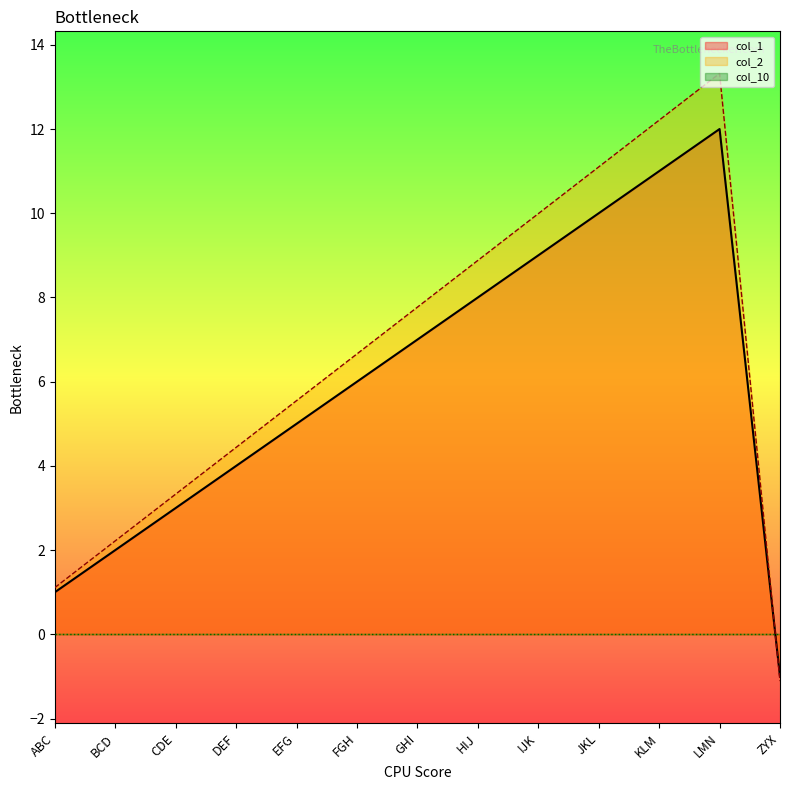

Where is col_2 nearest to the value 6?

EFG